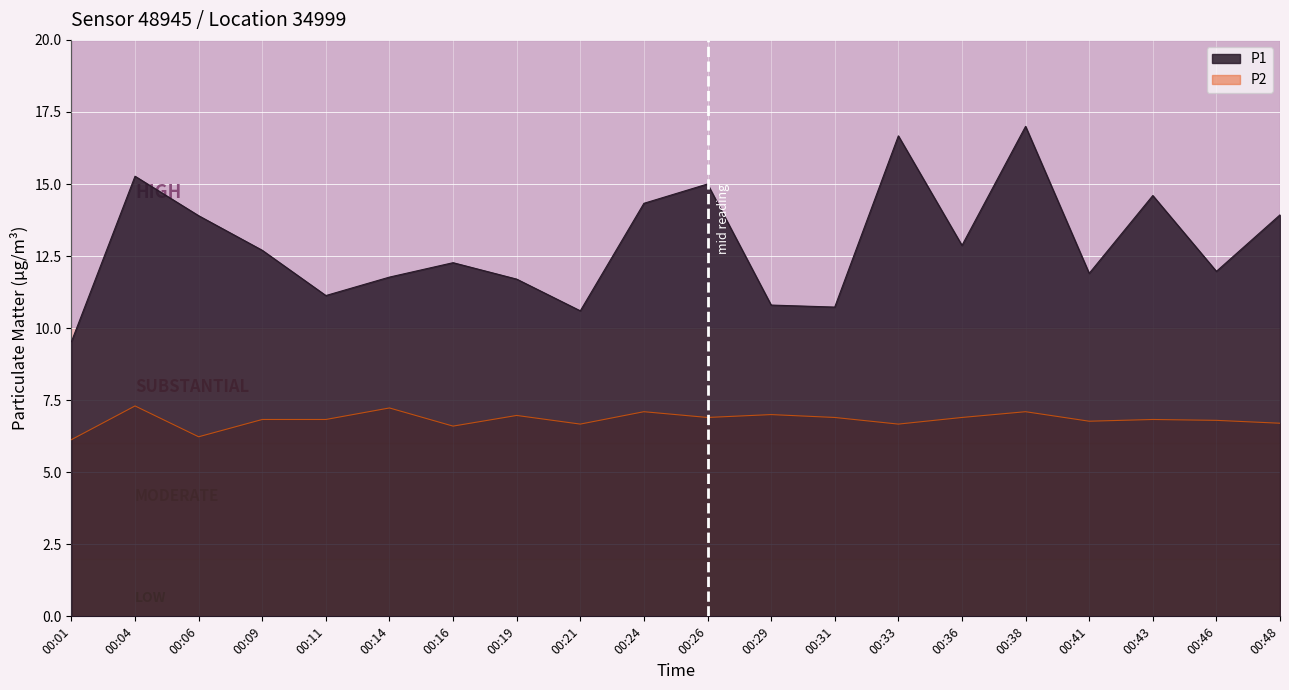

Reading right to left, transcribe all the data shown in this chart.

P1: 00:48=13.9	00:46=12.0	00:43=14.6	00:41=11.9	00:38=17.0	00:36=12.9	00:33=16.7	00:31=10.7	00:29=10.8	00:26=15.0	00:24=14.3	00:21=10.6	00:19=11.7	00:16=12.3	00:14=11.8	00:11=11.1	00:09=12.7	00:06=13.9	00:04=15.3	00:01=9.5
P2: 00:48=6.7	00:46=6.8	00:43=6.8	00:41=6.8	00:38=7.1	00:36=6.9	00:33=6.7	00:31=6.9	00:29=7.0	00:26=6.9	00:24=7.1	00:21=6.7	00:19=7.0	00:16=6.6	00:14=7.2	00:11=6.8	00:09=6.8	00:06=6.2	00:04=7.3	00:01=6.1